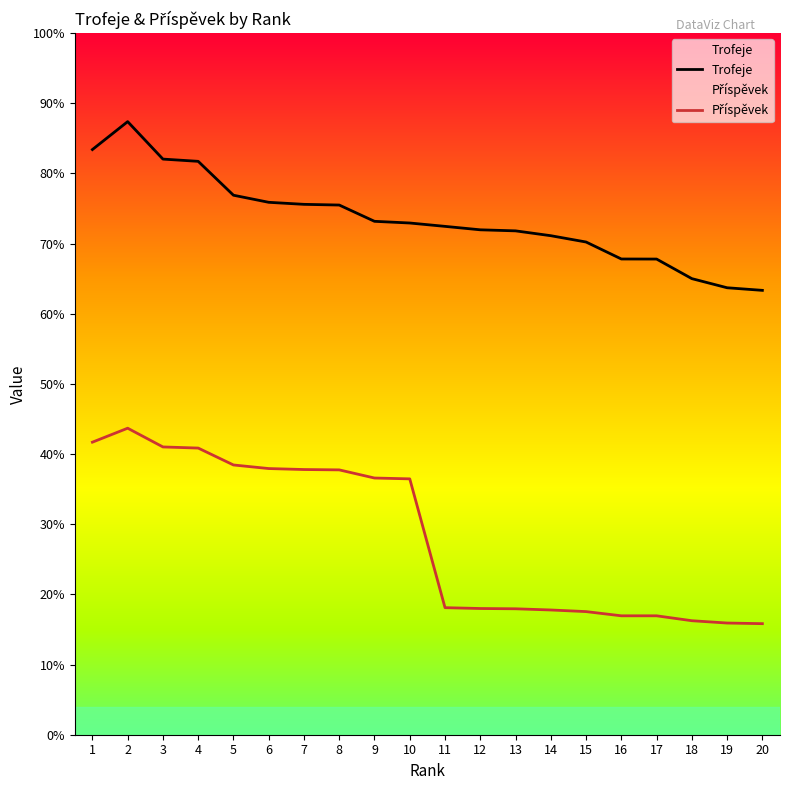

Where does the Trofeje series first go above 7294?

1